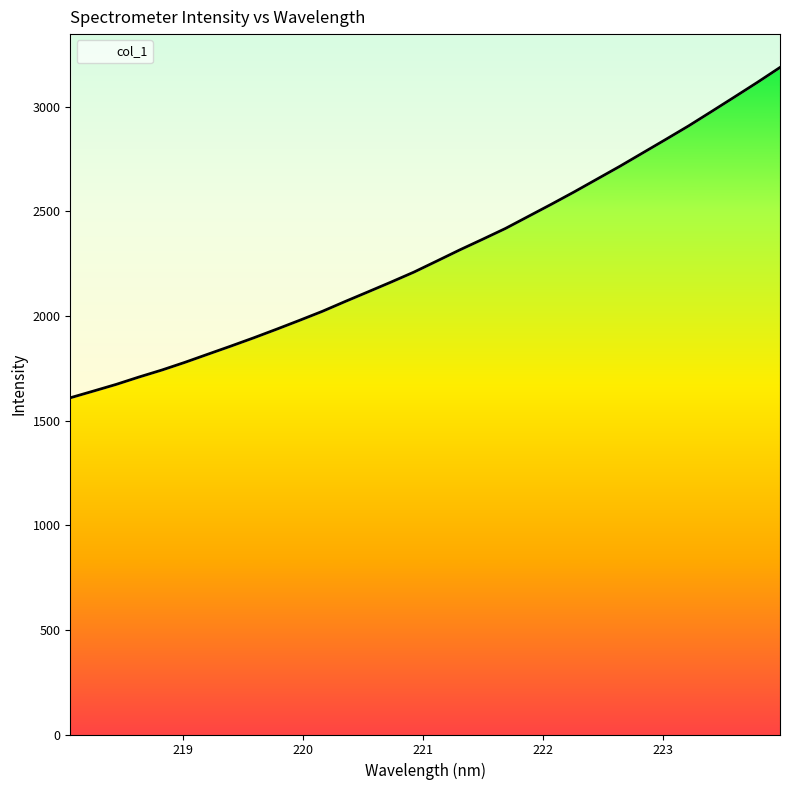

What is the maximum value shown in the chart?

3187.5